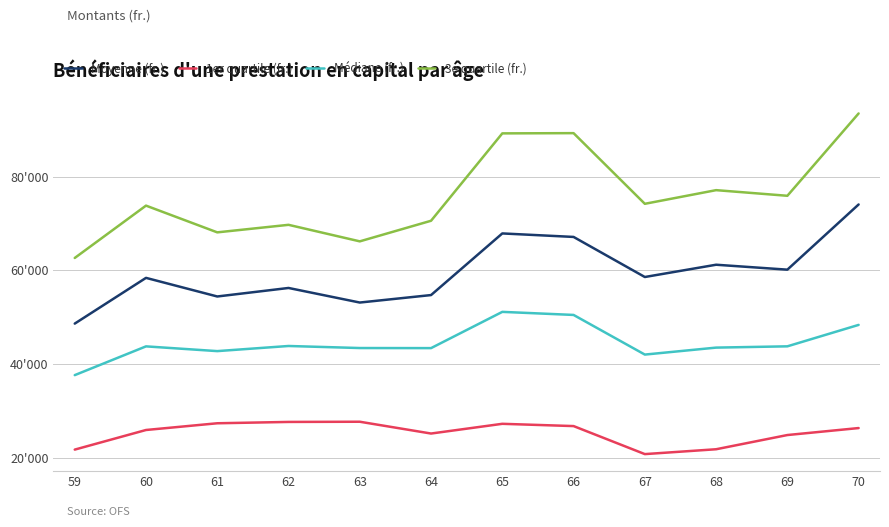

What are all the series names shown in the legend?

Moyenne (fr.), 1er quartile (fr.), Médiane (fr.), 3e quartile (fr.)